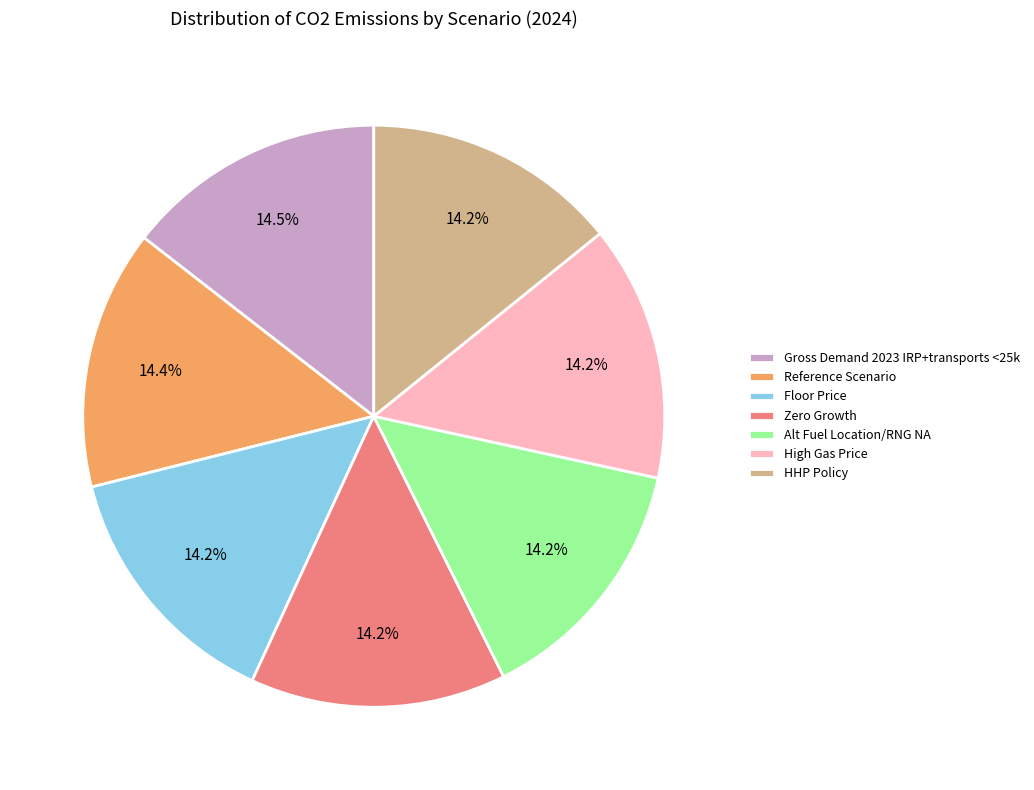

To the nearest percent, what is the average slice percentage?

14%